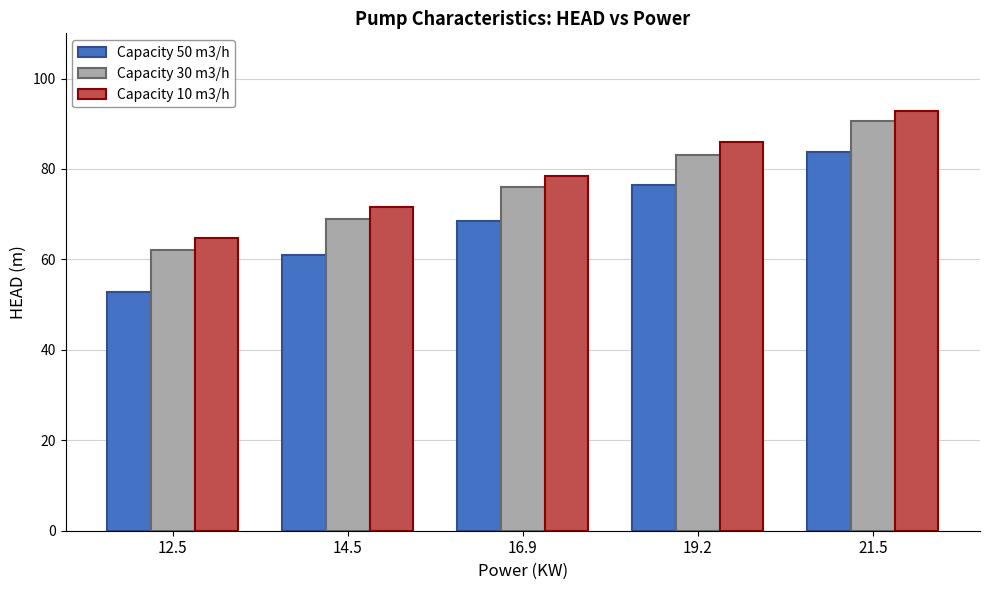

What is the minimum value for Capacity 50 m3/h?

52.9